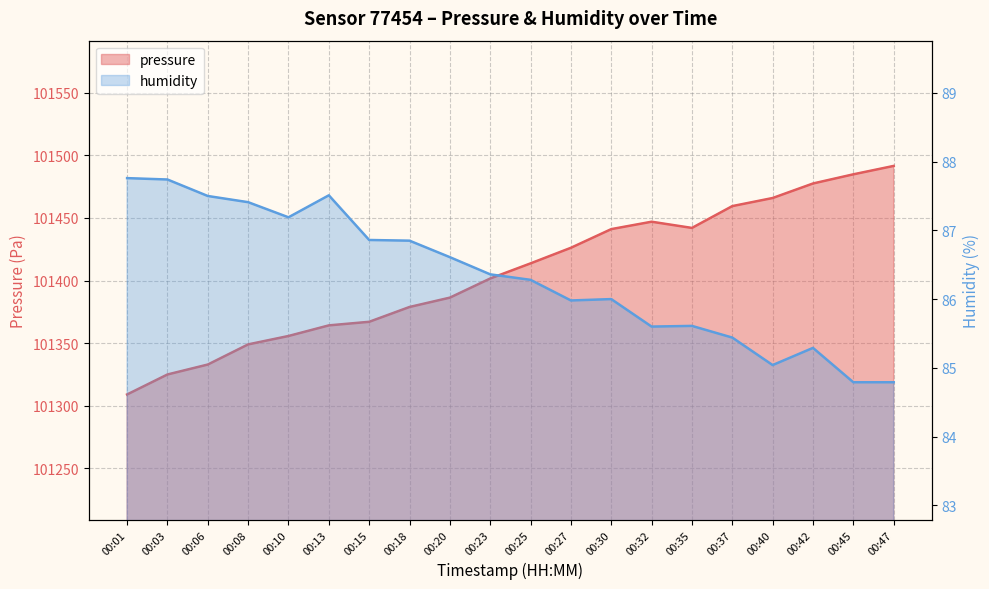

Reading left to right, transcribe all the data shown in this chart.

pressure: 00:01=101309.1	00:03=101325.0	00:06=101332.9	00:08=101349.0	00:10=101355.7	00:13=101364.2	00:15=101367.1	00:18=101378.9	00:20=101386.4	00:23=101401.6	00:25=101413.7	00:27=101426.1	00:30=101441.1	00:32=101447.0	00:35=101442.0	00:37=101459.4	00:40=101465.9	00:42=101477.5	00:45=101484.8	00:47=101491.5
humidity: 00:01=87.8	00:03=87.7	00:06=87.5	00:08=87.4	00:10=87.2	00:13=87.5	00:15=86.9	00:18=86.8	00:20=86.6	00:23=86.4	00:25=86.3	00:27=86.0	00:30=86.0	00:32=85.6	00:35=85.6	00:37=85.4	00:40=85.0	00:42=85.3	00:45=84.8	00:47=84.8